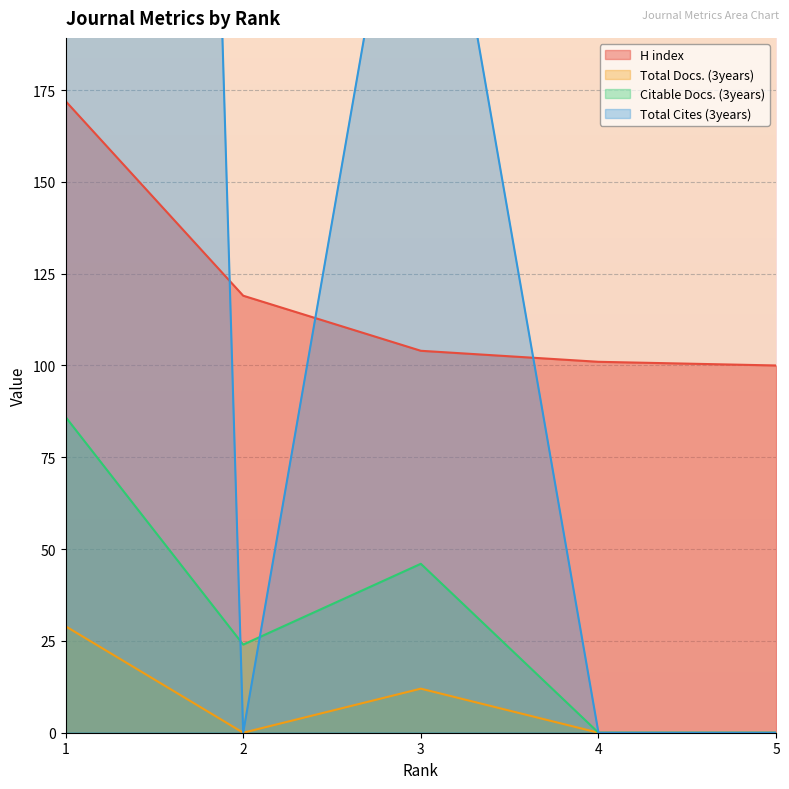

In Total Cites (3years), how many points are lower than both neighbors (excluding endpoints)?

1